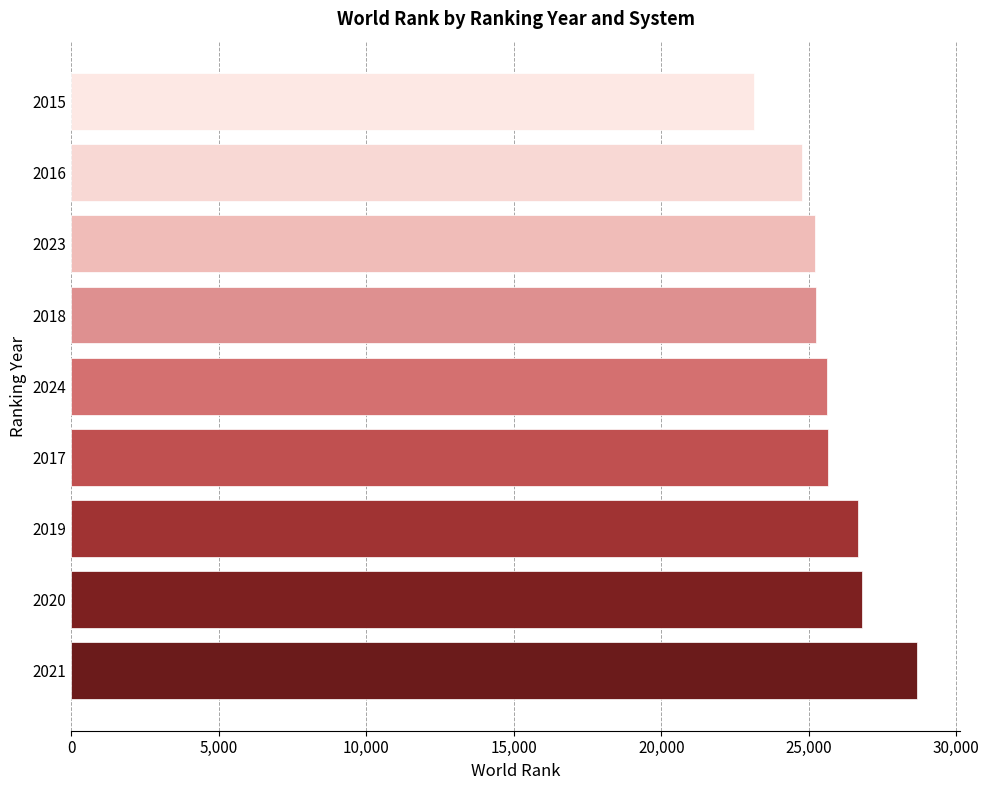

Is it true that the value at 2024 is 38822.3?

False